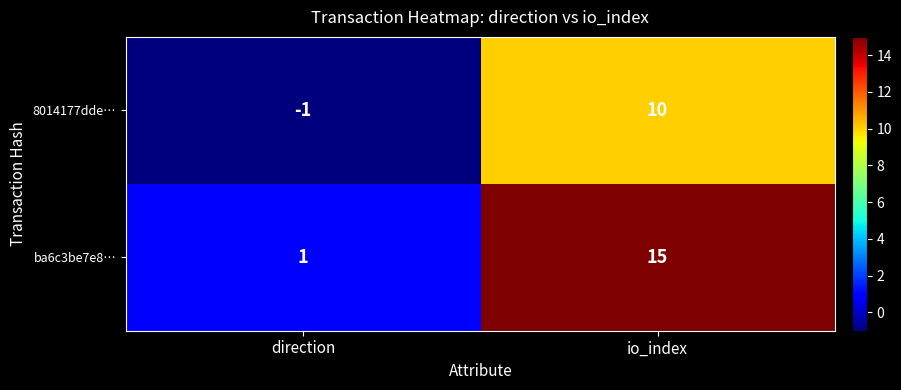

Which series has the widest spread of values?

ba6c3be7e8…